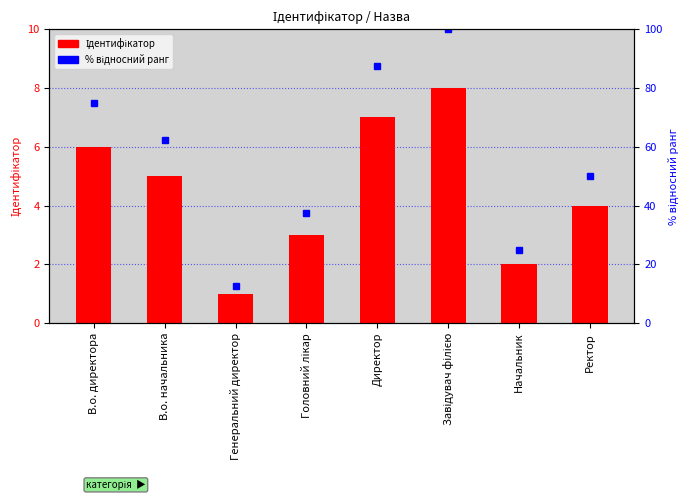

Which label corresponds to the smallest value in the chart?

Генеральний директор